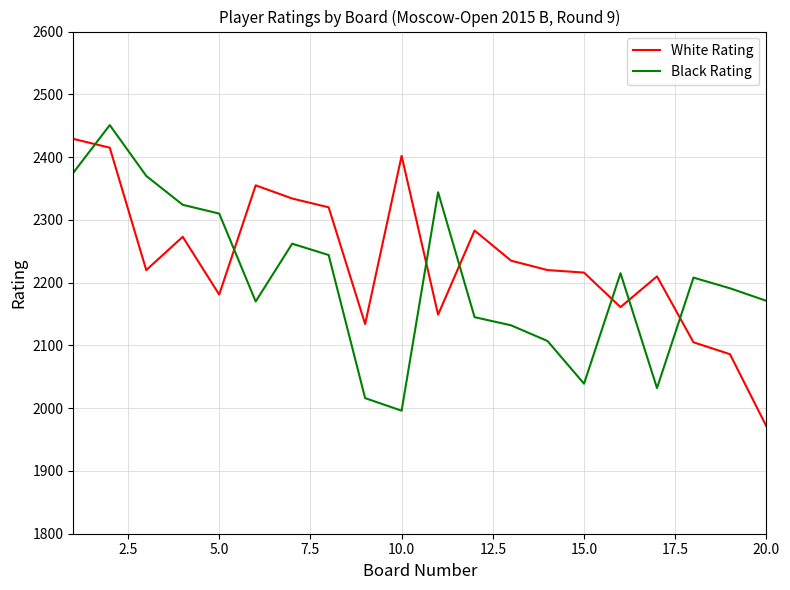

At how many categories does at least one series exceed 2391?

3